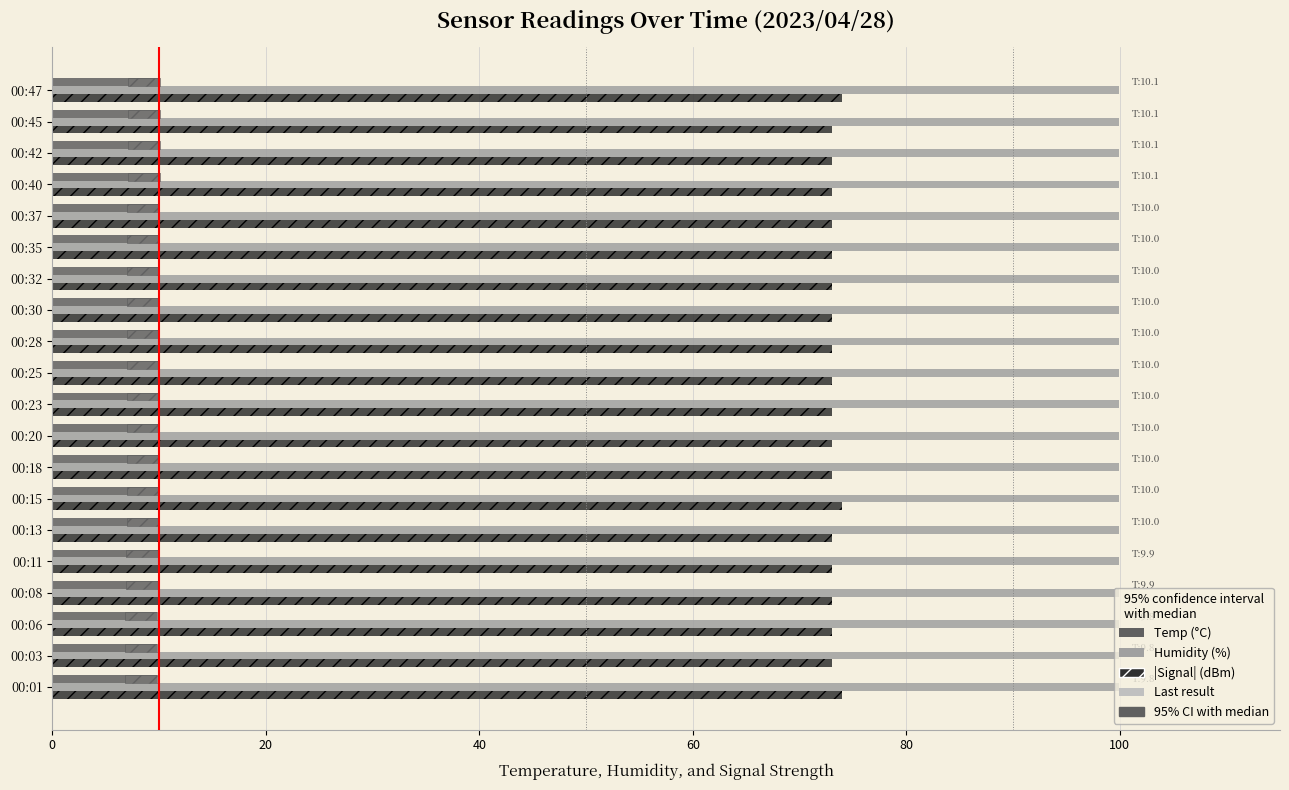

What is the difference between the maximum and second lowest values in the |Signal| (dBm) series?

1.0